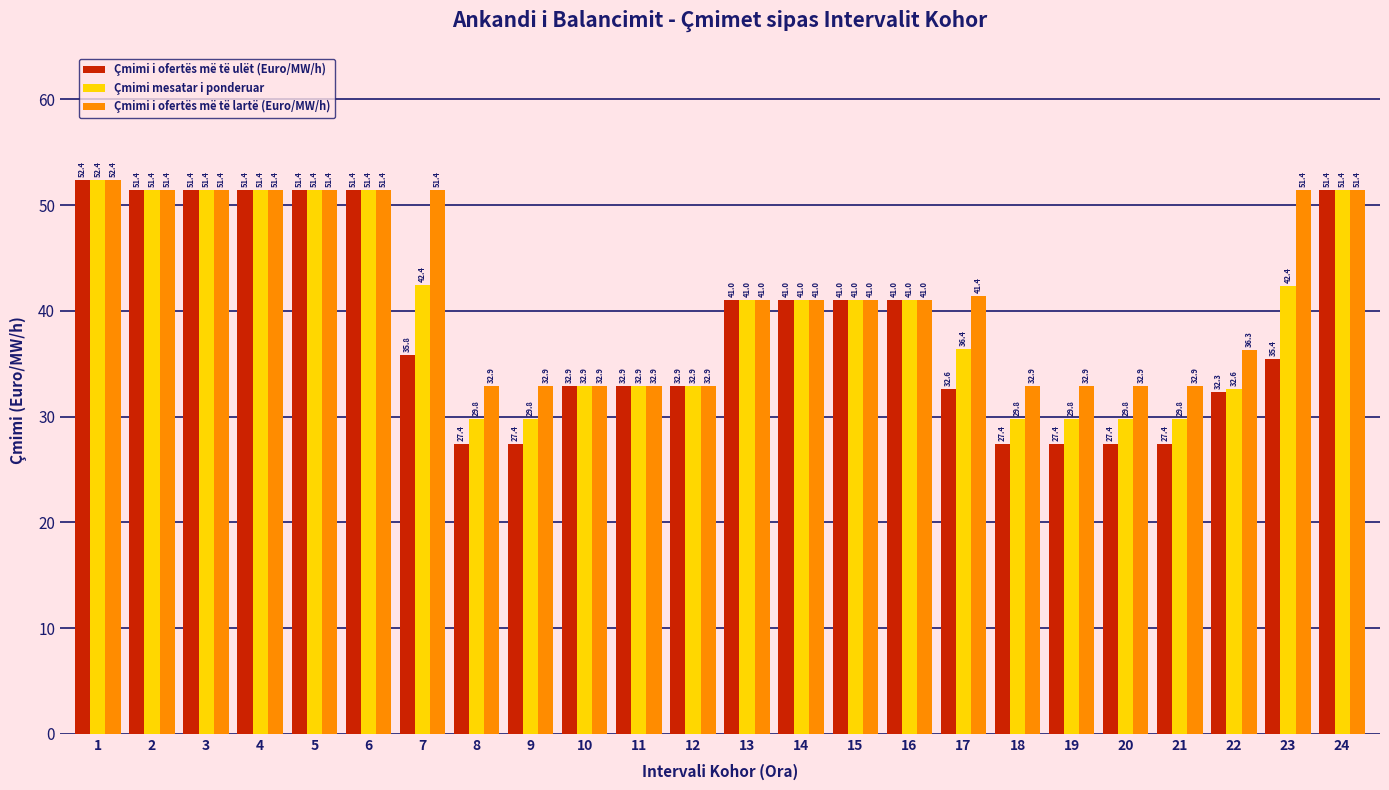

True or false: Çmimi mesatar i ponderuar has a value of 51.4 at 24.

True